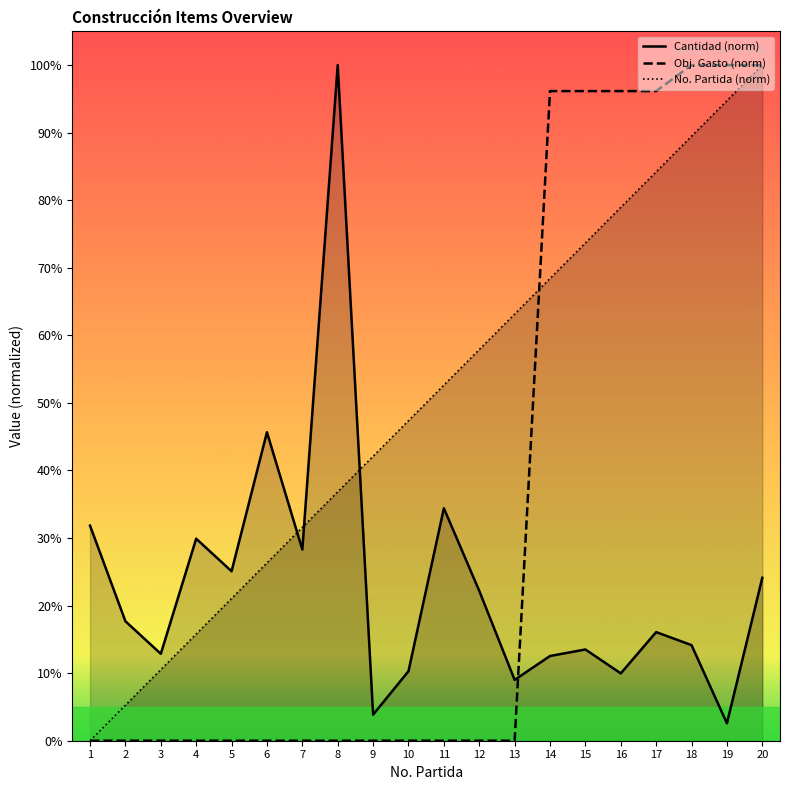

At which category does the chart reach its minimum across all series?

1